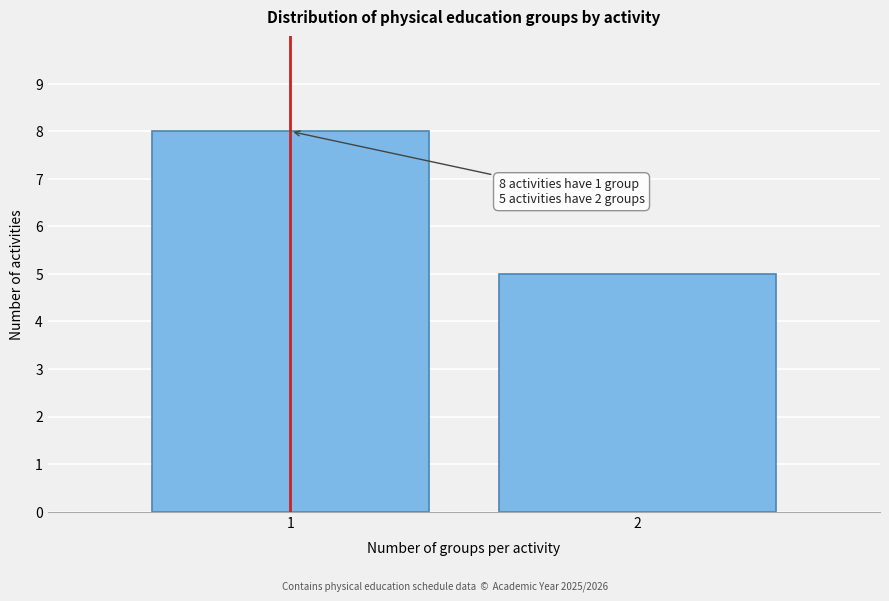

Reading right to left, list all the values displayed in this chart.

5	8